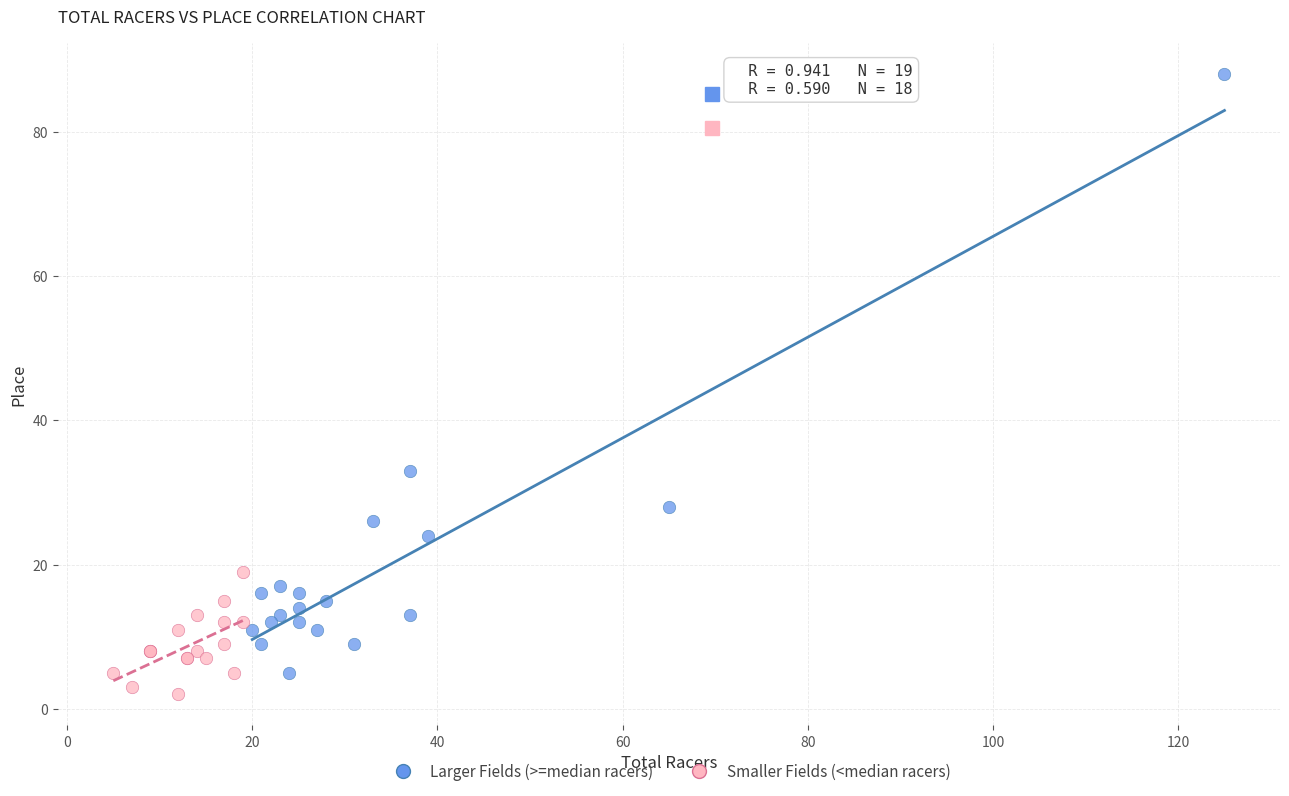

Which series has the widest spread of Y values?

Larger Fields (>=median racers)